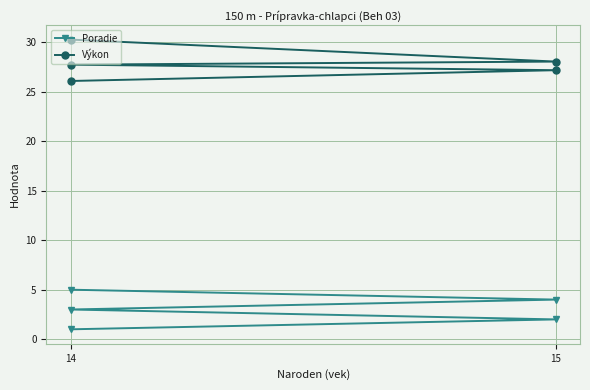

What are all the series names shown in the legend?

Poradie, Výkon